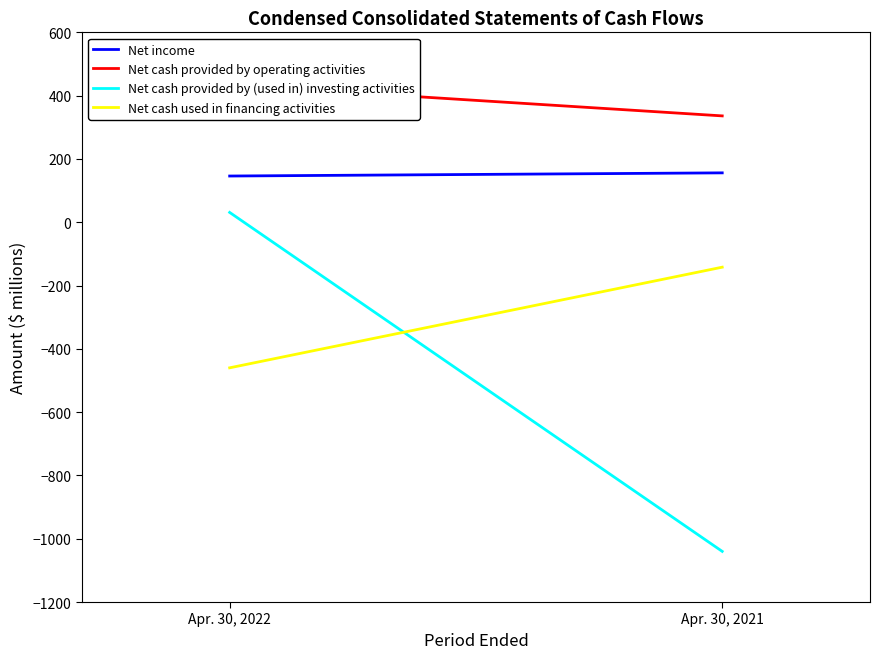

Where is Net income nearest to the value 151?

Apr. 30, 2022